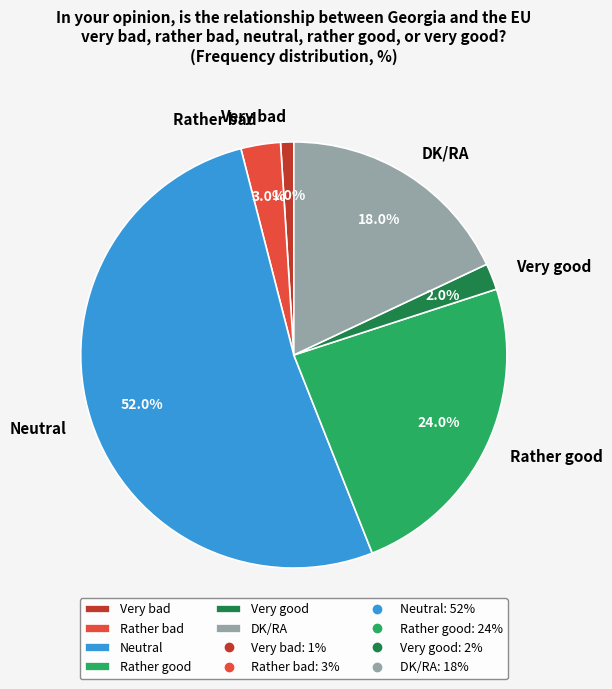

Between Very good and Rather good, which is larger?

Rather good